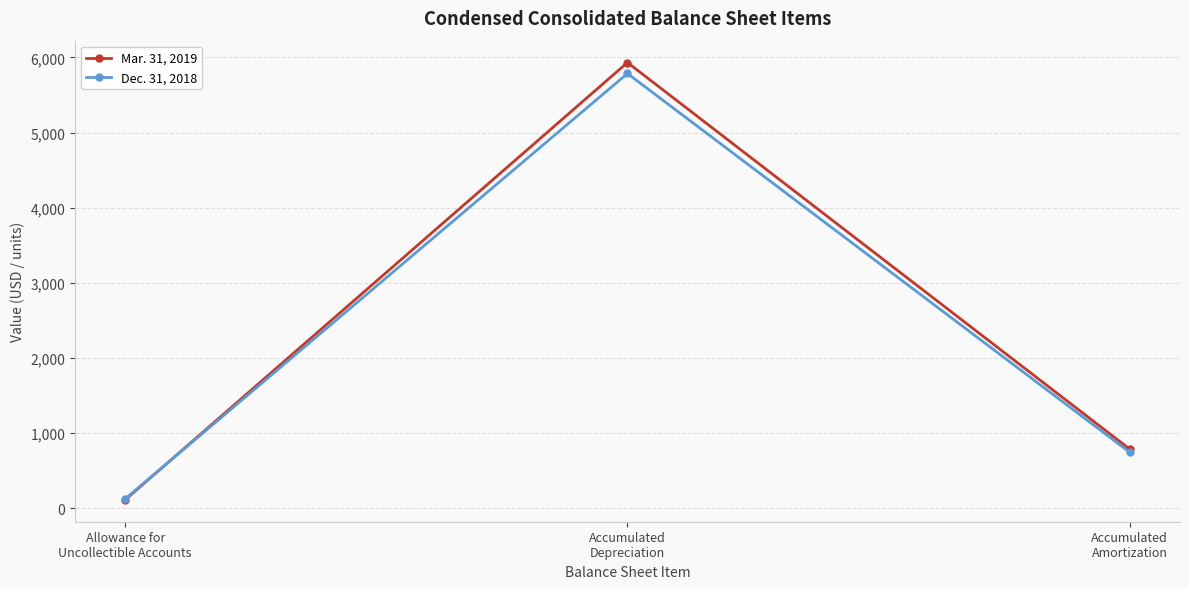

List the series in order of their peak value, lowest first.

Dec. 31, 2018, Mar. 31, 2019